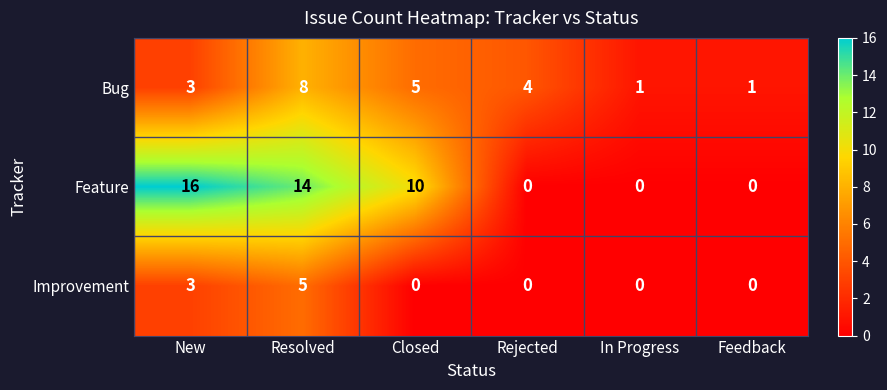

How many positive values does the Feature series have?

3